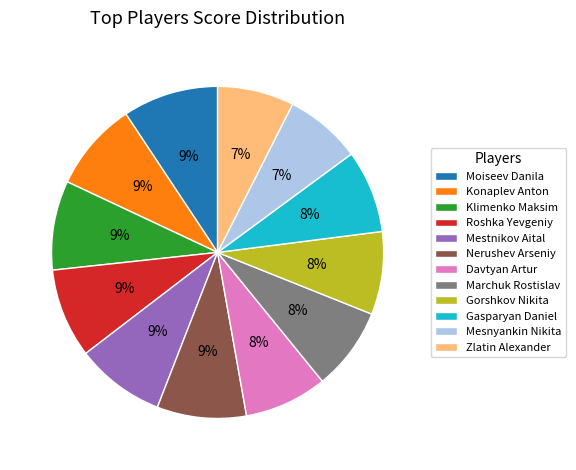

Is there a majority slice in this chart?

No